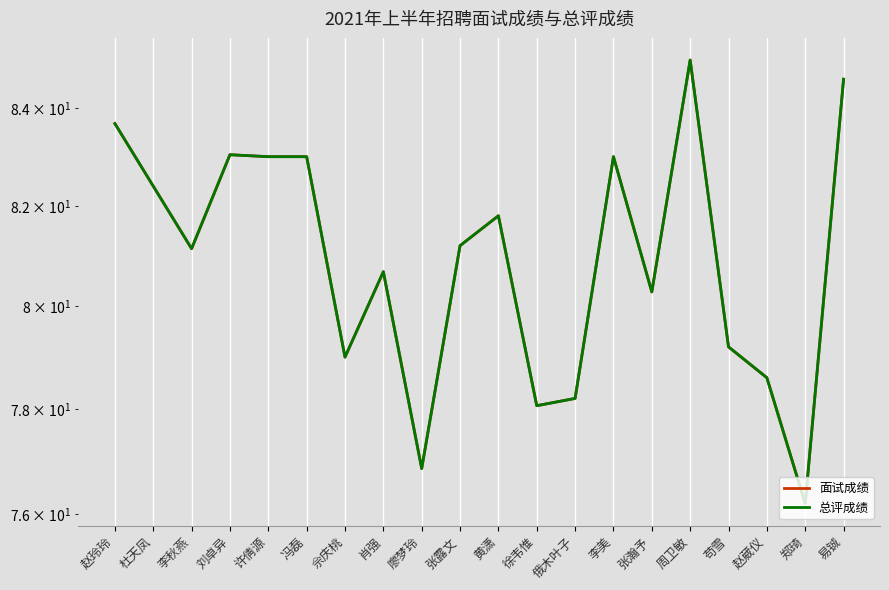

Reading left to right, extract all data points from this chart.

面试成绩: 83.7	82.4	81.1	83.0	83.0	83.0	79.0	80.7	76.9	81.2	81.8	78.1	78.2	83.0	80.3	85.0	79.2	78.6	76.2	84.6
总评成绩: 83.7	82.4	81.1	83.0	83.0	83.0	79.0	80.7	76.9	81.2	81.8	78.1	78.2	83.0	80.3	85.0	79.2	78.6	76.2	84.6